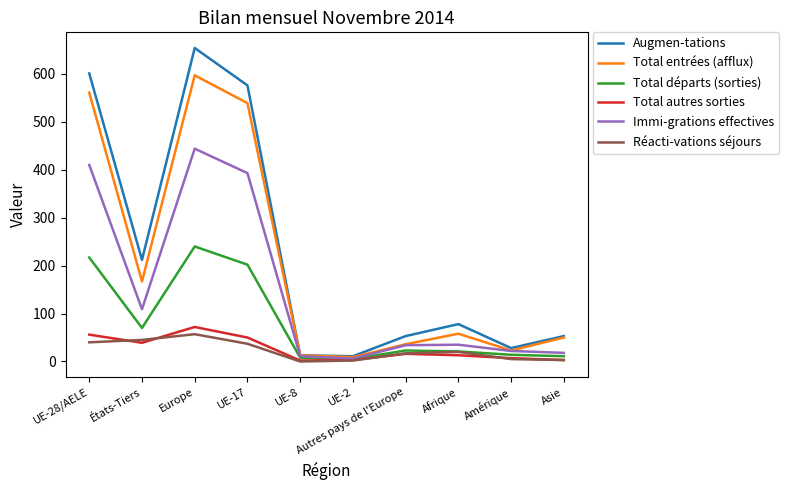

Which series has the largest range (max minus min)?

Augmen-tations